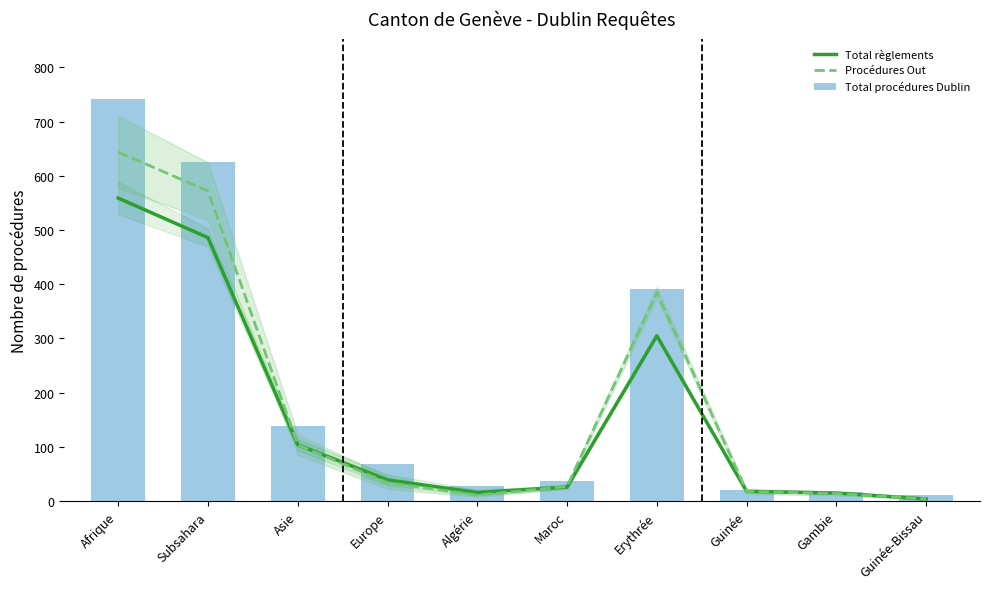

Are the bars grouped side by side (vs. stacked)?

Yes